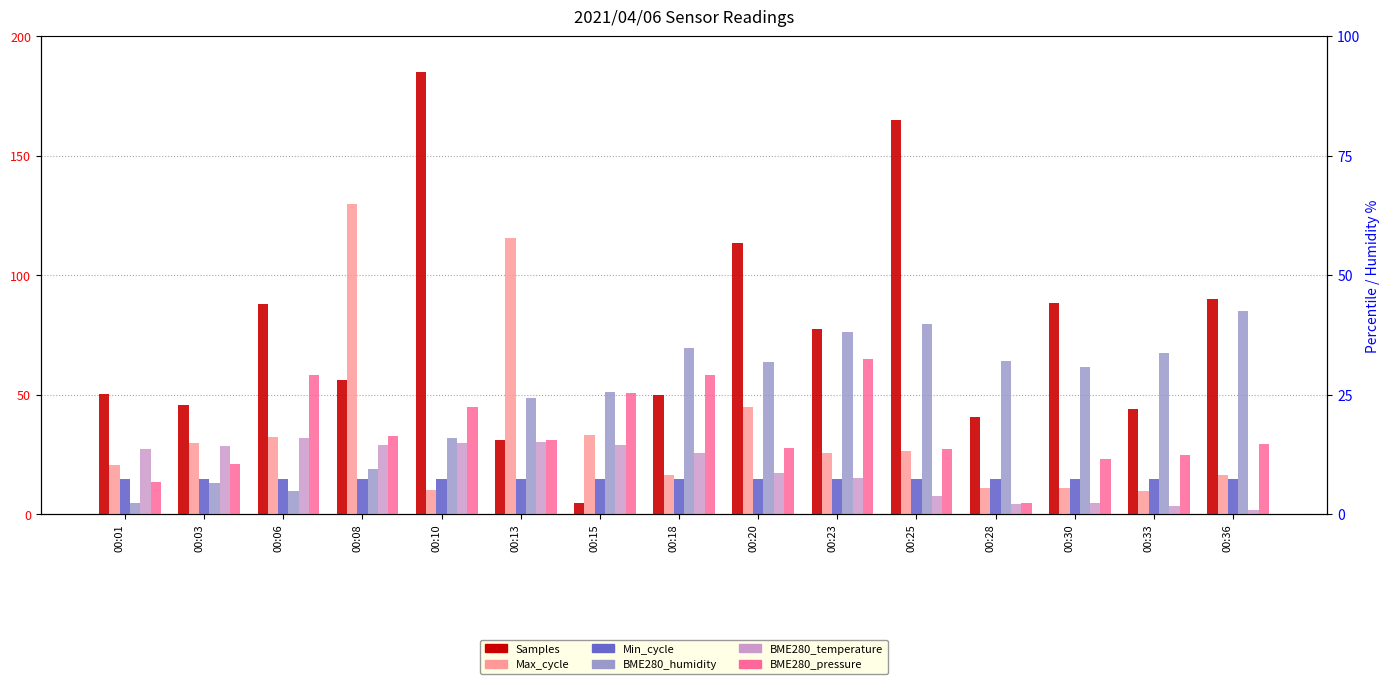

True or false: Max_cycle has a value of 13.1 at 00:01.

False